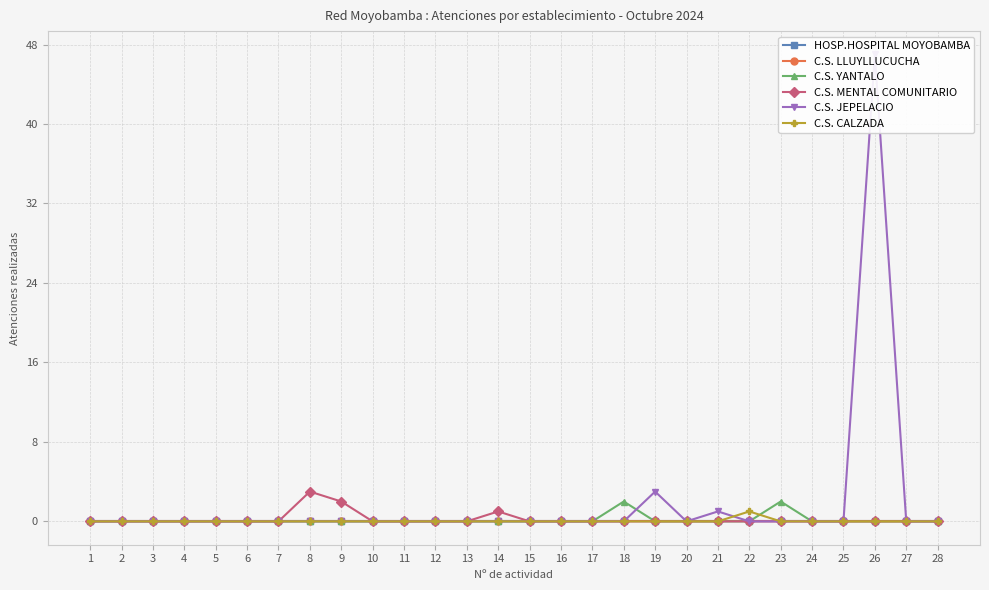

Does the chart display data point markers on the line(s)?

Yes